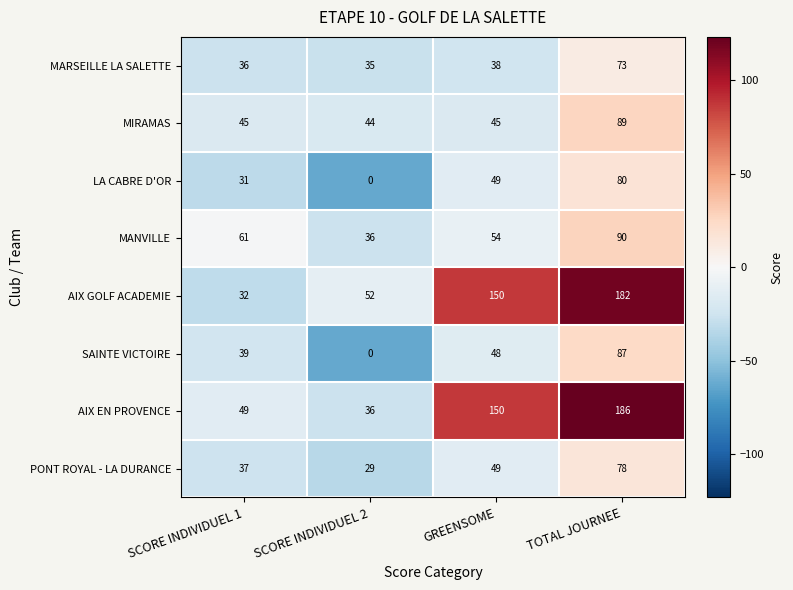

The value of AIX EN PROVENCE at GREENSOME is 83. True or false?

False